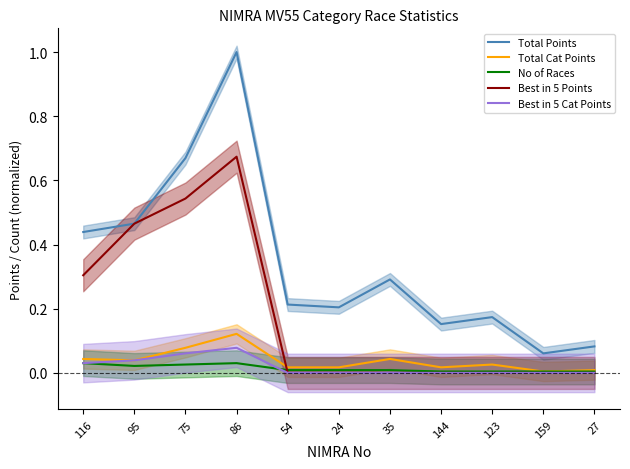

At which category is the sum across all series the highest?

86